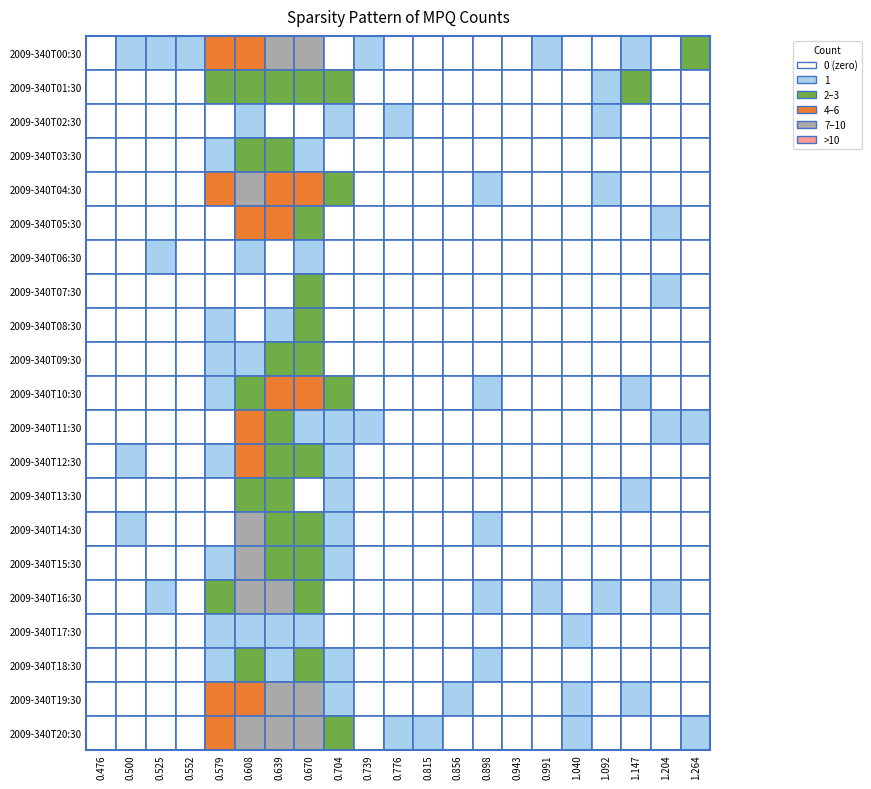

Rank the series at MPQ_0.476 from lowest to highest value.

2009-340T00:30, 2009-340T01:30, 2009-340T02:30, 2009-340T03:30, 2009-340T04:30, 2009-340T05:30, 2009-340T06:30, 2009-340T07:30, 2009-340T08:30, 2009-340T09:30, 2009-340T10:30, 2009-340T11:30, 2009-340T12:30, 2009-340T13:30, 2009-340T14:30, 2009-340T15:30, 2009-340T16:30, 2009-340T17:30, 2009-340T18:30, 2009-340T19:30, 2009-340T20:30